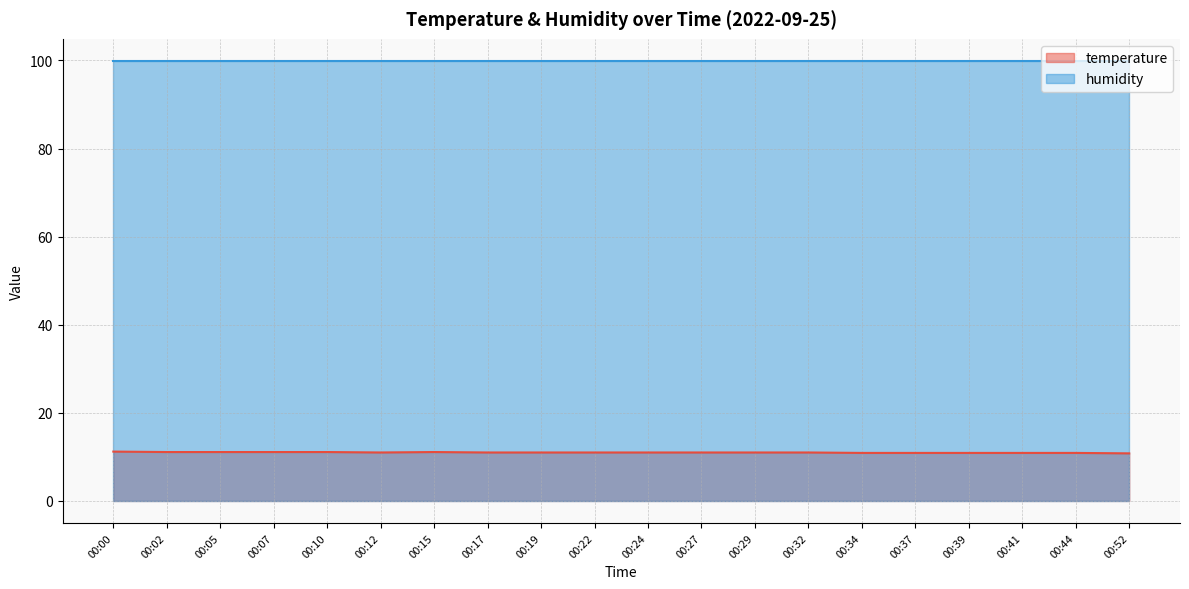

Where is the first local maximum?

00:15